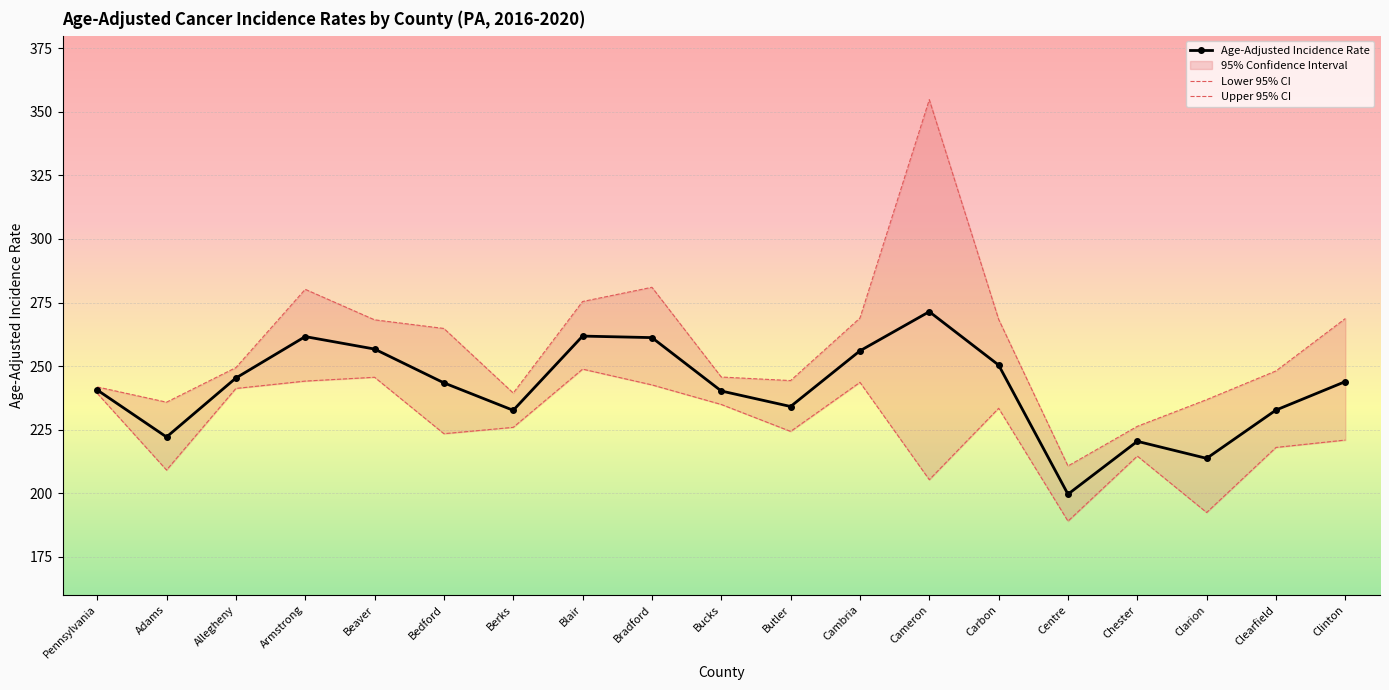

True or false: Age-Adjusted Incidence Rate and Upper 95% CI intersect in this chart.

False